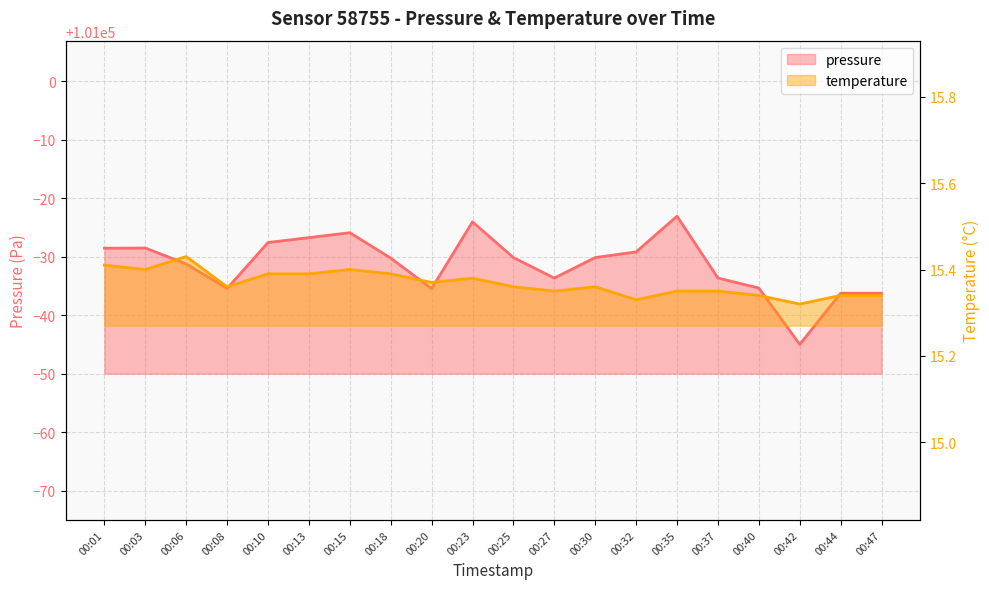

True or false: temperature and pressure intersect in this chart.

False